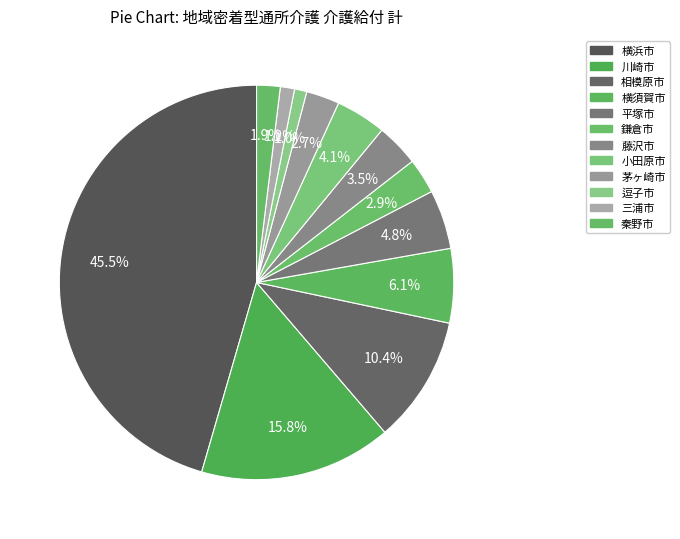

Which category has the biggest portion of the pie?

横浜市